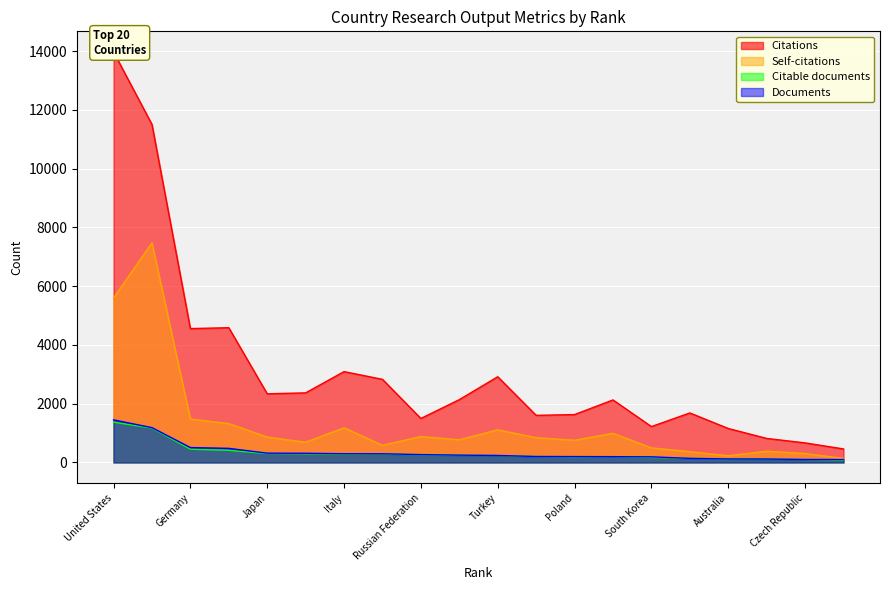

Reading left to right, list all the values displayed in this chart.

Citations: United States=13973	China=11504	Germany=4555	France=4585	Japan=2336	United Kingdom=2367	Italy=3091	Canada=2827	Russian Federation=1496	Spain=2137	Turkey=2916	India=1602	Poland=1629	Iran=2127	South Korea=1220	Romania=1684	Australia=1155	Brazil=817	Czech Republic=665	Hungary=459
Self-citations: United States=5594	China=7475	Germany=1476	France=1321	Japan=861	United Kingdom=687	Italy=1178	Canada=583	Russian Federation=880	Spain=770	Turkey=1109	India=841	Poland=754	Iran=991	South Korea=494	Romania=366	Australia=227	Brazil=381	Czech Republic=302	Hungary=137
Citable documents: United States=1369	China=1169	Germany=451	France=411	Japan=303	United Kingdom=294	Italy=282	Canada=290	Russian Federation=257	Spain=243	Turkey=236	India=200	Poland=188	Iran=196	South Korea=169	Romania=137	Australia=117	Brazil=116	Czech Republic=98	Hungary=80
Documents: United States=1449	China=1183	Germany=506	France=479	Japan=315	United Kingdom=312	Italy=296	Canada=295	Russian Federation=266	Spain=248	Turkey=237	India=202	Poland=199	Iran=196	South Korea=190	Romania=138	Australia=119	Brazil=116	Czech Republic=100	Hungary=99